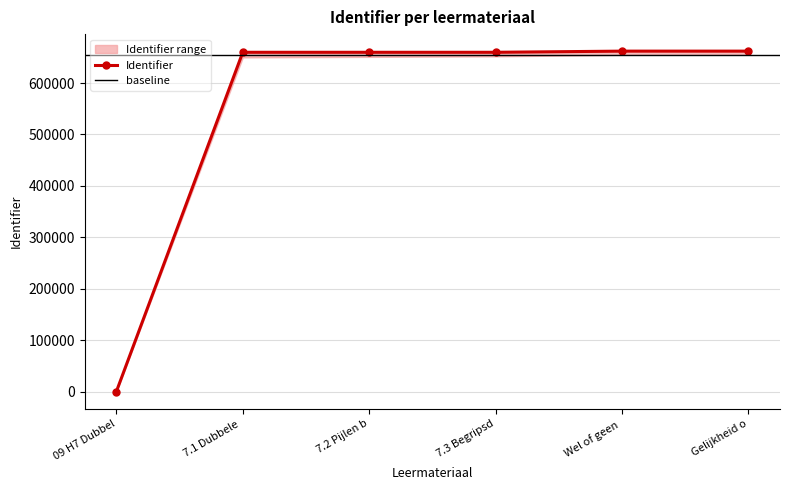

Where does the data first go above 659903?

Wel of geen